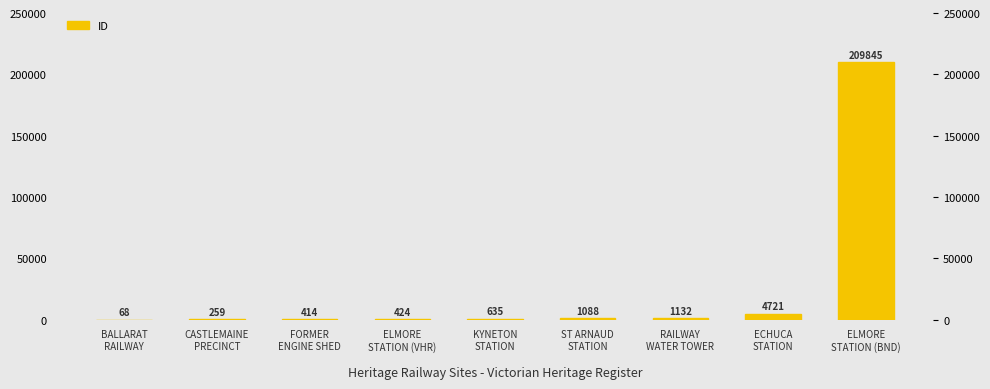

Approximately how many times larger is the value at ELMORE
STATION (BND) compared to KYNETON
STATION?

330.5